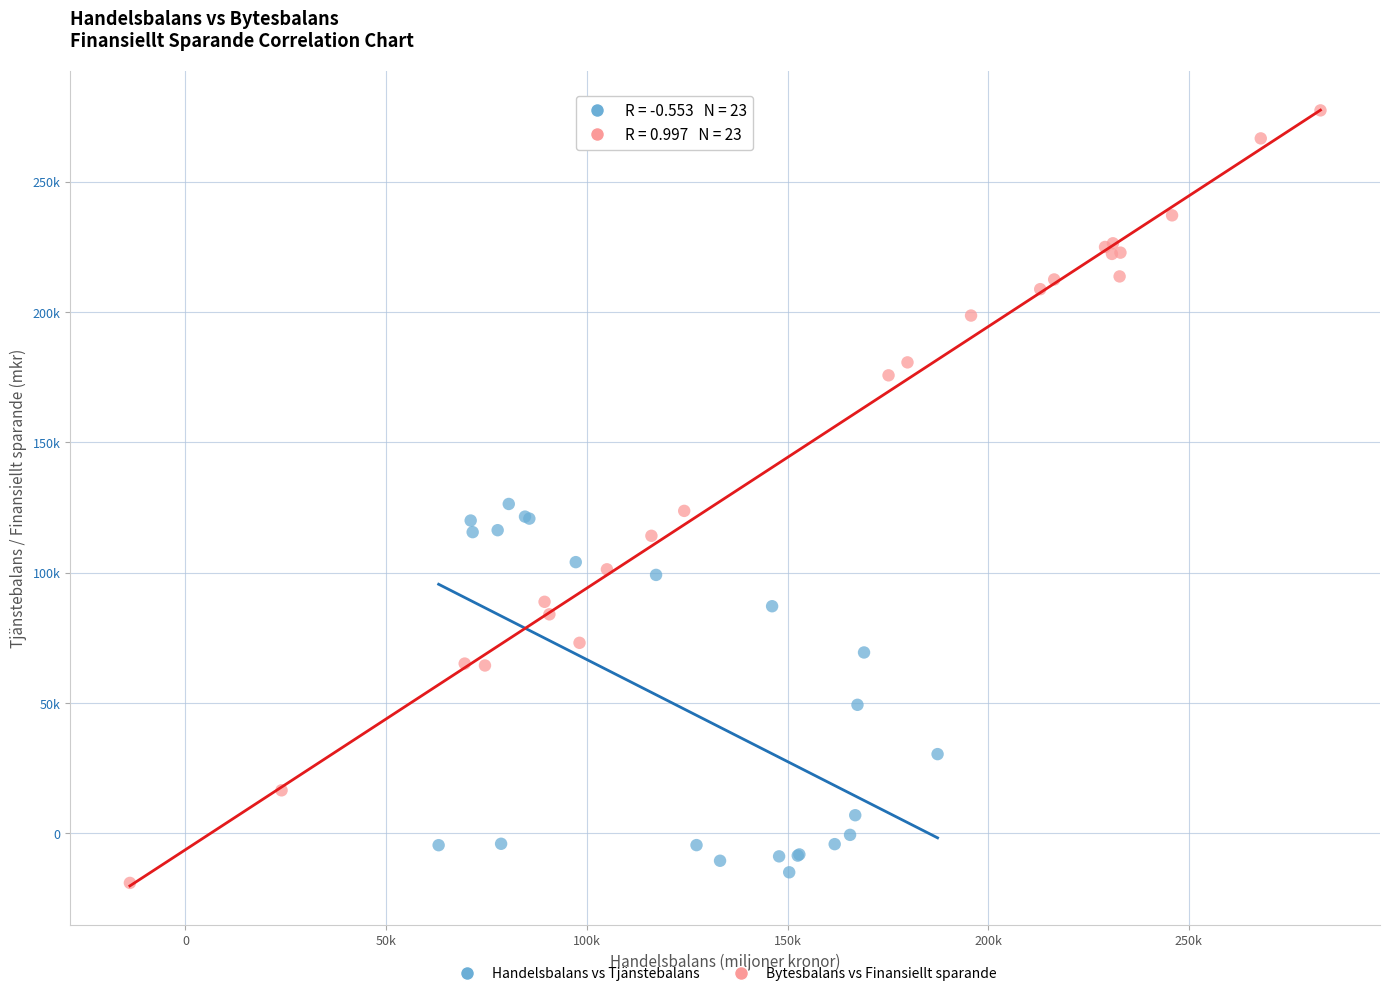

Which series reaches the minimum Y coordinate?

Bytesbalans vs Finansiellt sparande